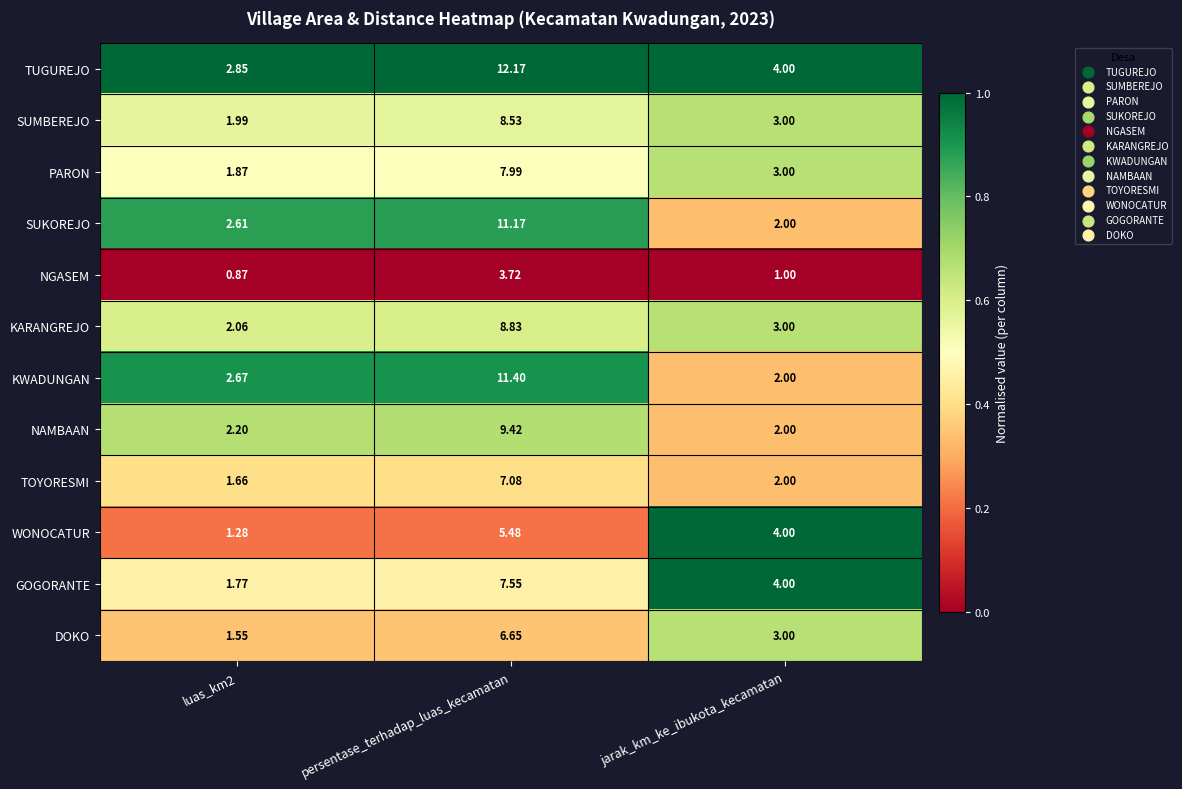

Which label corresponds to the largest value in the chart?

persentase_terhadap_luas_kecamatan